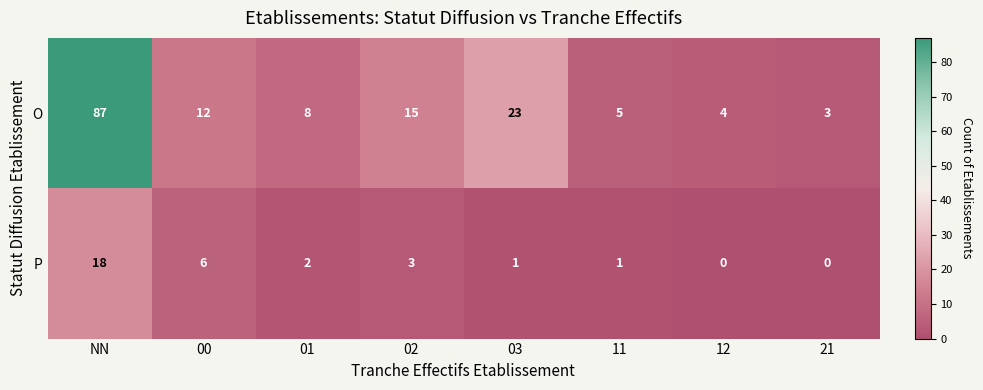

Which series has the largest range (max minus min)?

O